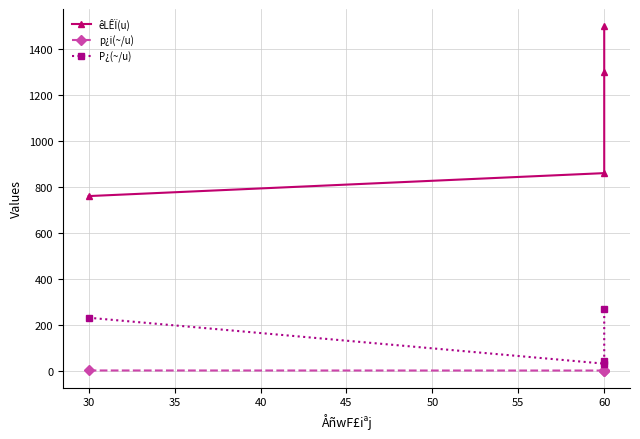

What is the value of the P¿(~/u) point at the 3rd from the left?

40.0